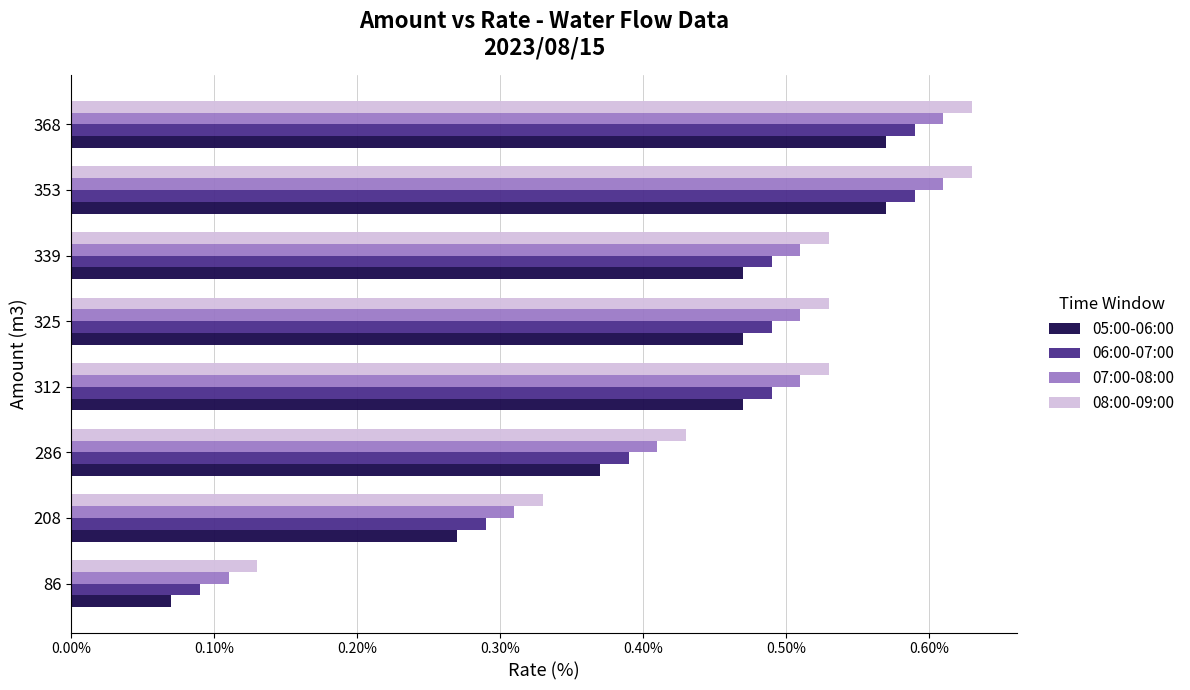

Is it true that 07:00-08:00 equals 0.8 at 368?

False